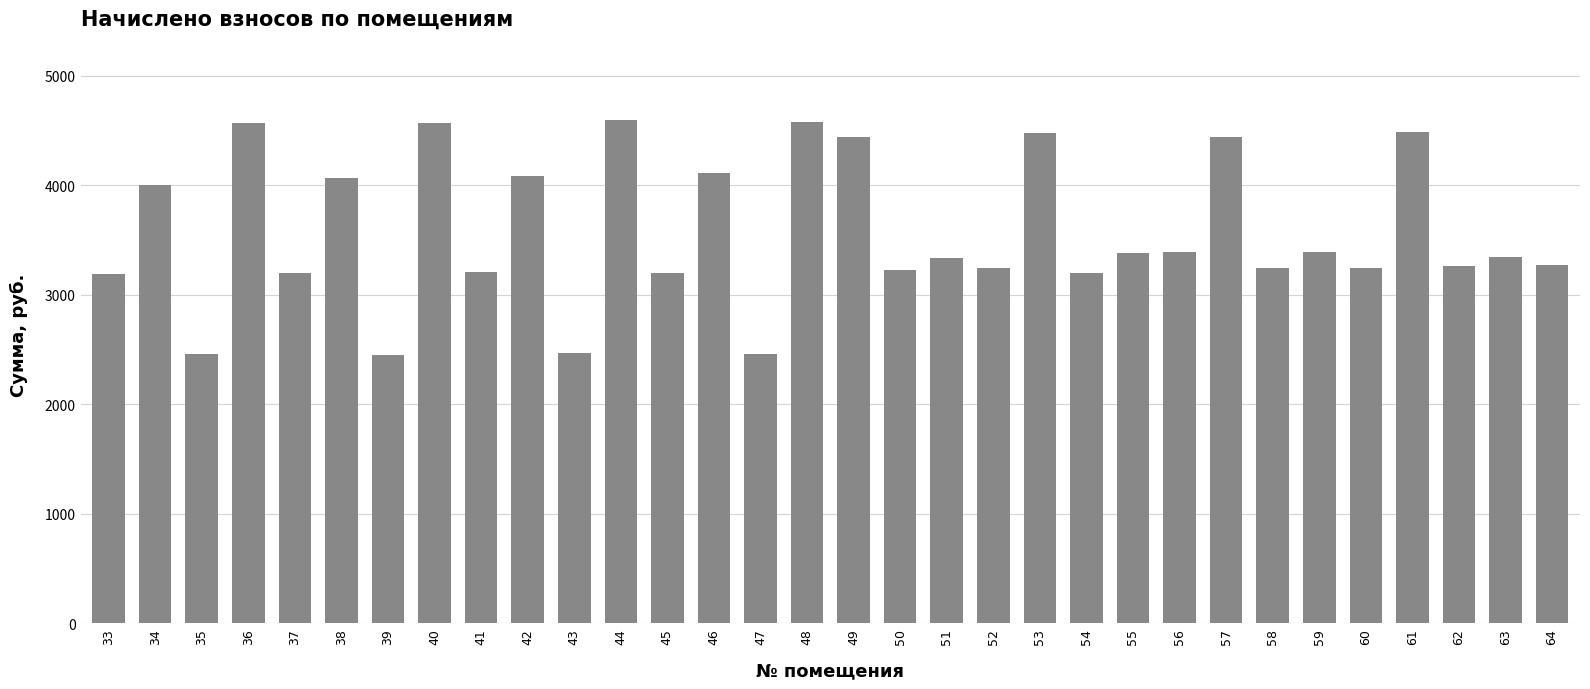

What is the value of the 26th bar from the left?

3248.6